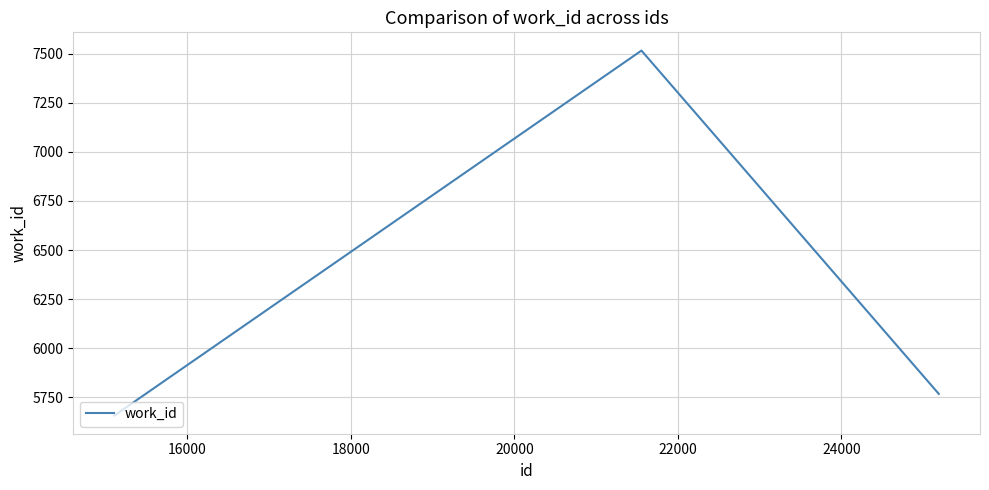

Count the number of data series in this chart.

1